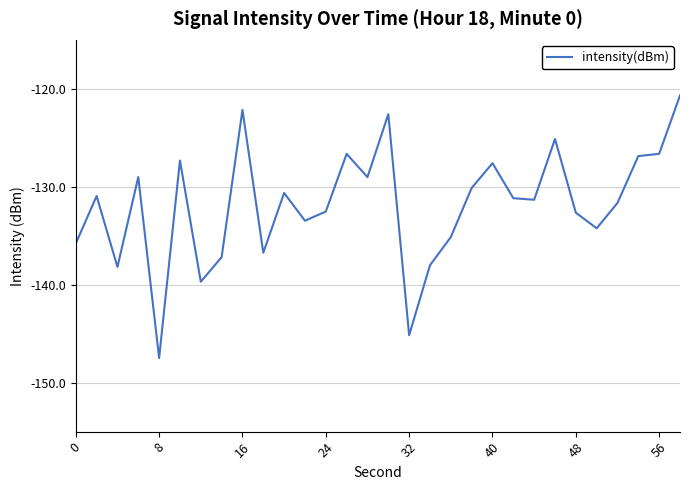

What is the maximum value shown in the chart?

-120.7